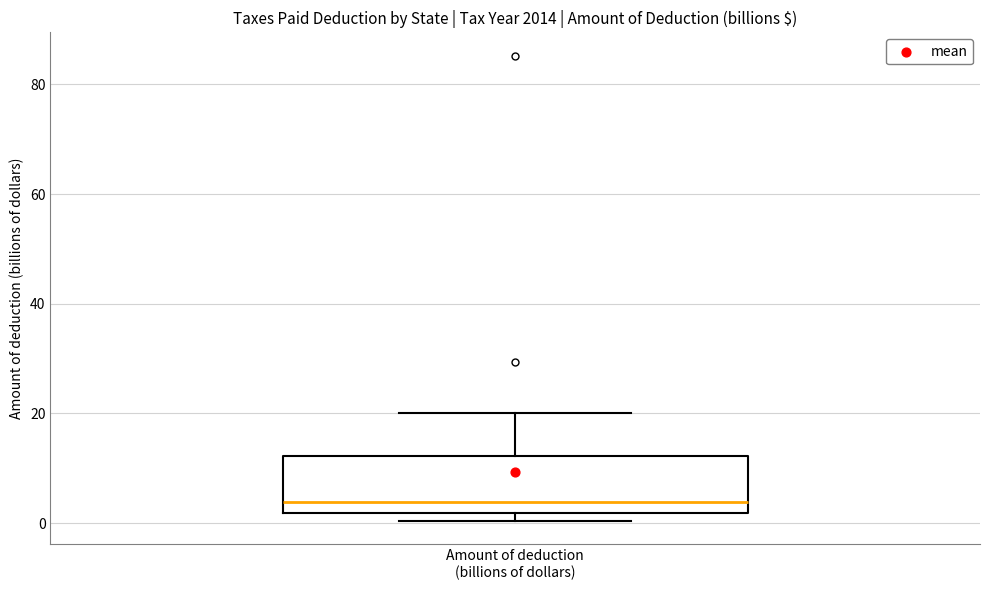

Transcribe this box plot: give where the median line is, the range the box spans, and where the two whiskers end, as read against the y-axis. The values are not printed on the chart, so give them approximately, as read against the axis.

median 4, box 2 to 12, whiskers 0 to 20